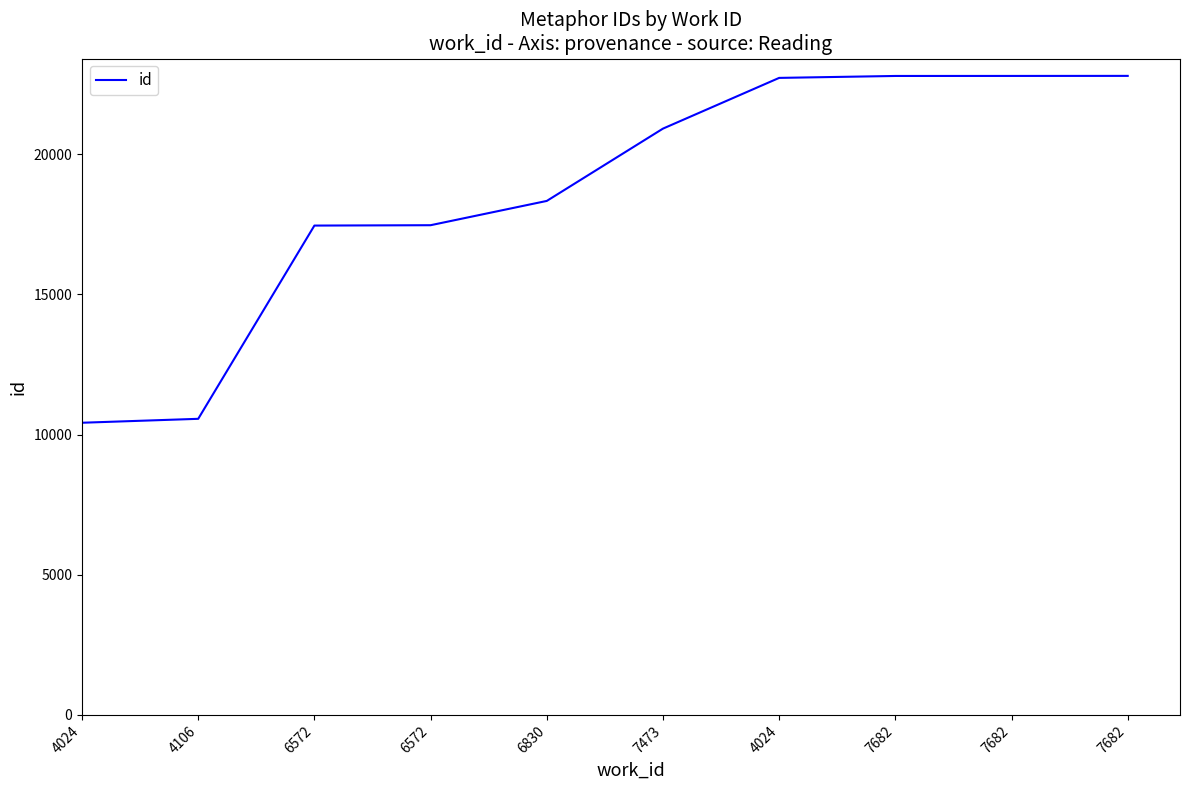

What is the label of the 7th point from the right?

6572